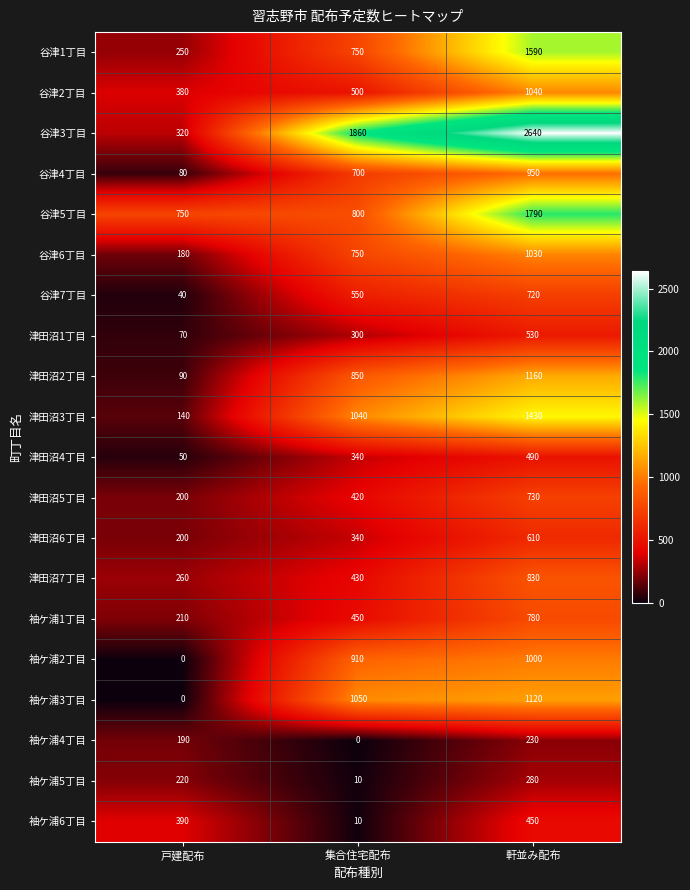

Which series has the largest total across all categories?

谷津3丁目